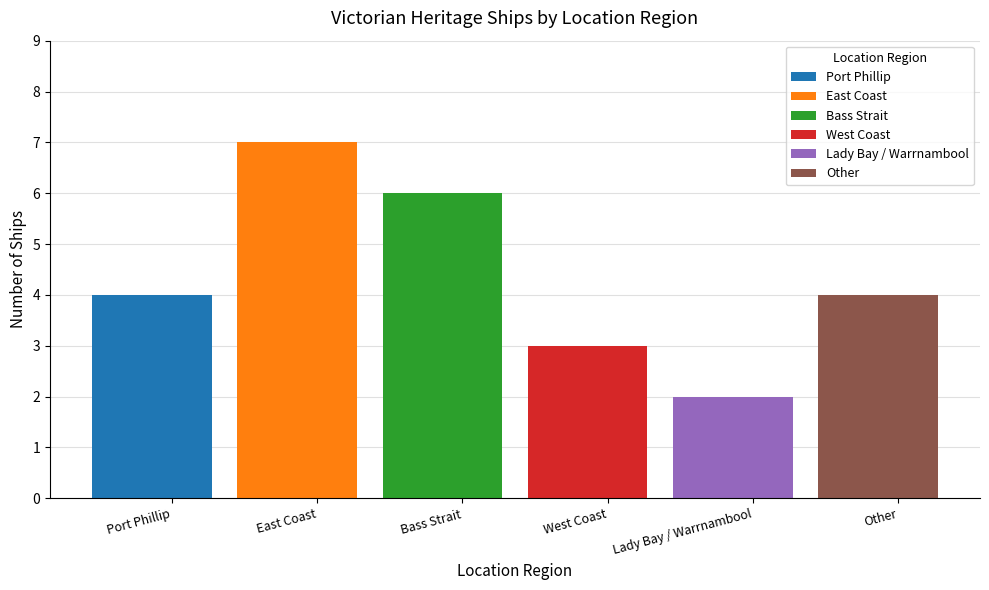

How many values exceed 4?

2